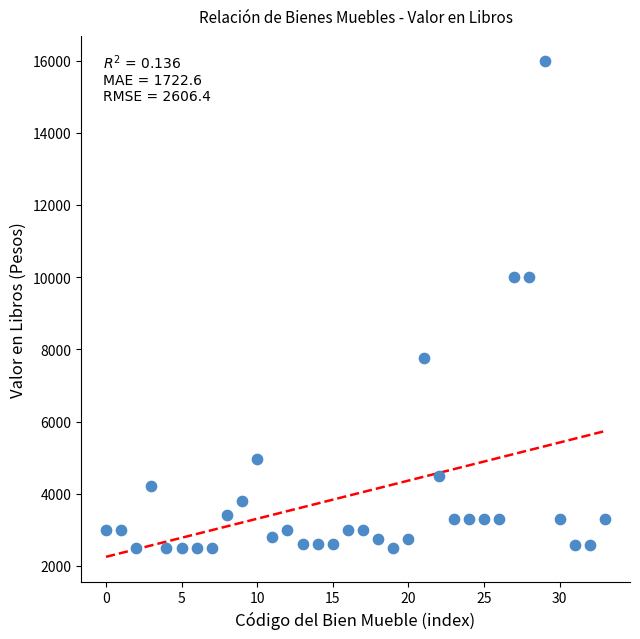

What is the range of Y values (max minus min)?

13499